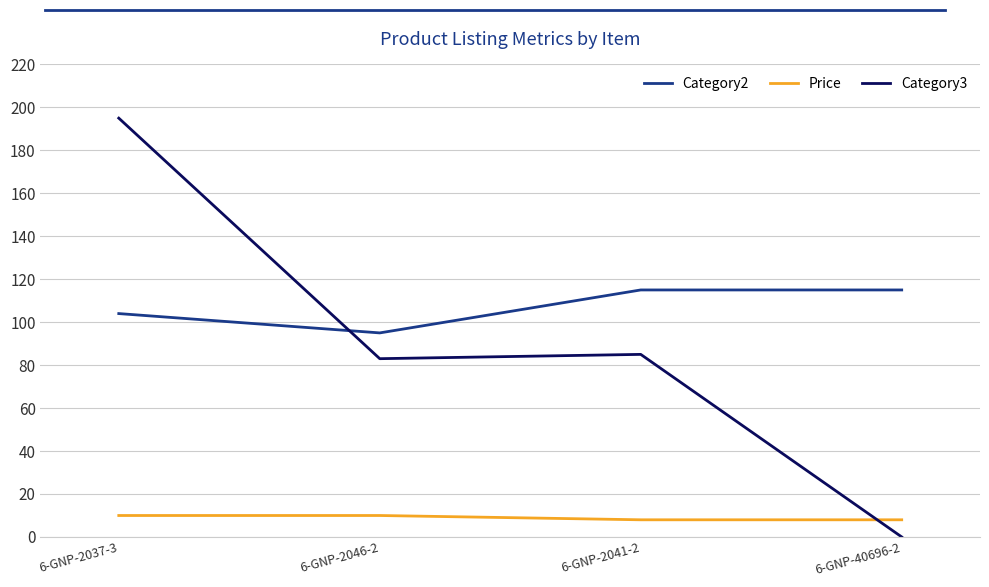

At which label is Category3 closest to 97?

6-GNP-2041-2